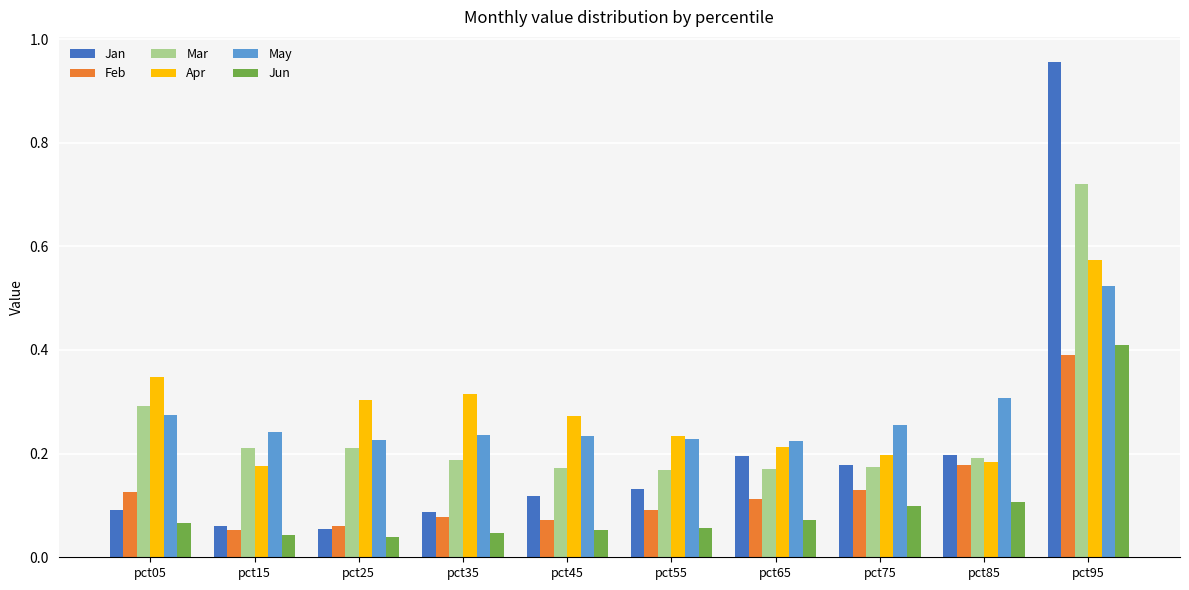

True or false: May has a value of 0.4 at pct75.

False